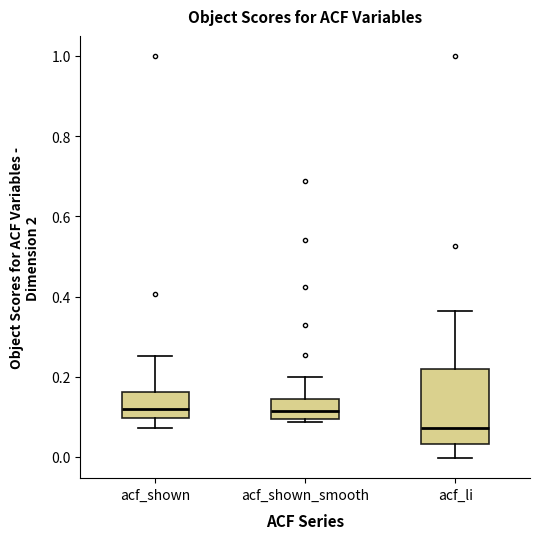

Comparing the boxes themselves (not the whiskers), which one is the tallest?

acf_li